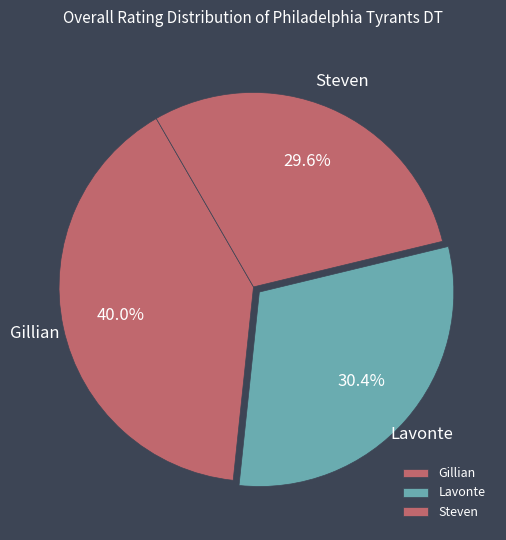

What is the smallest slice in the pie chart?

Steven